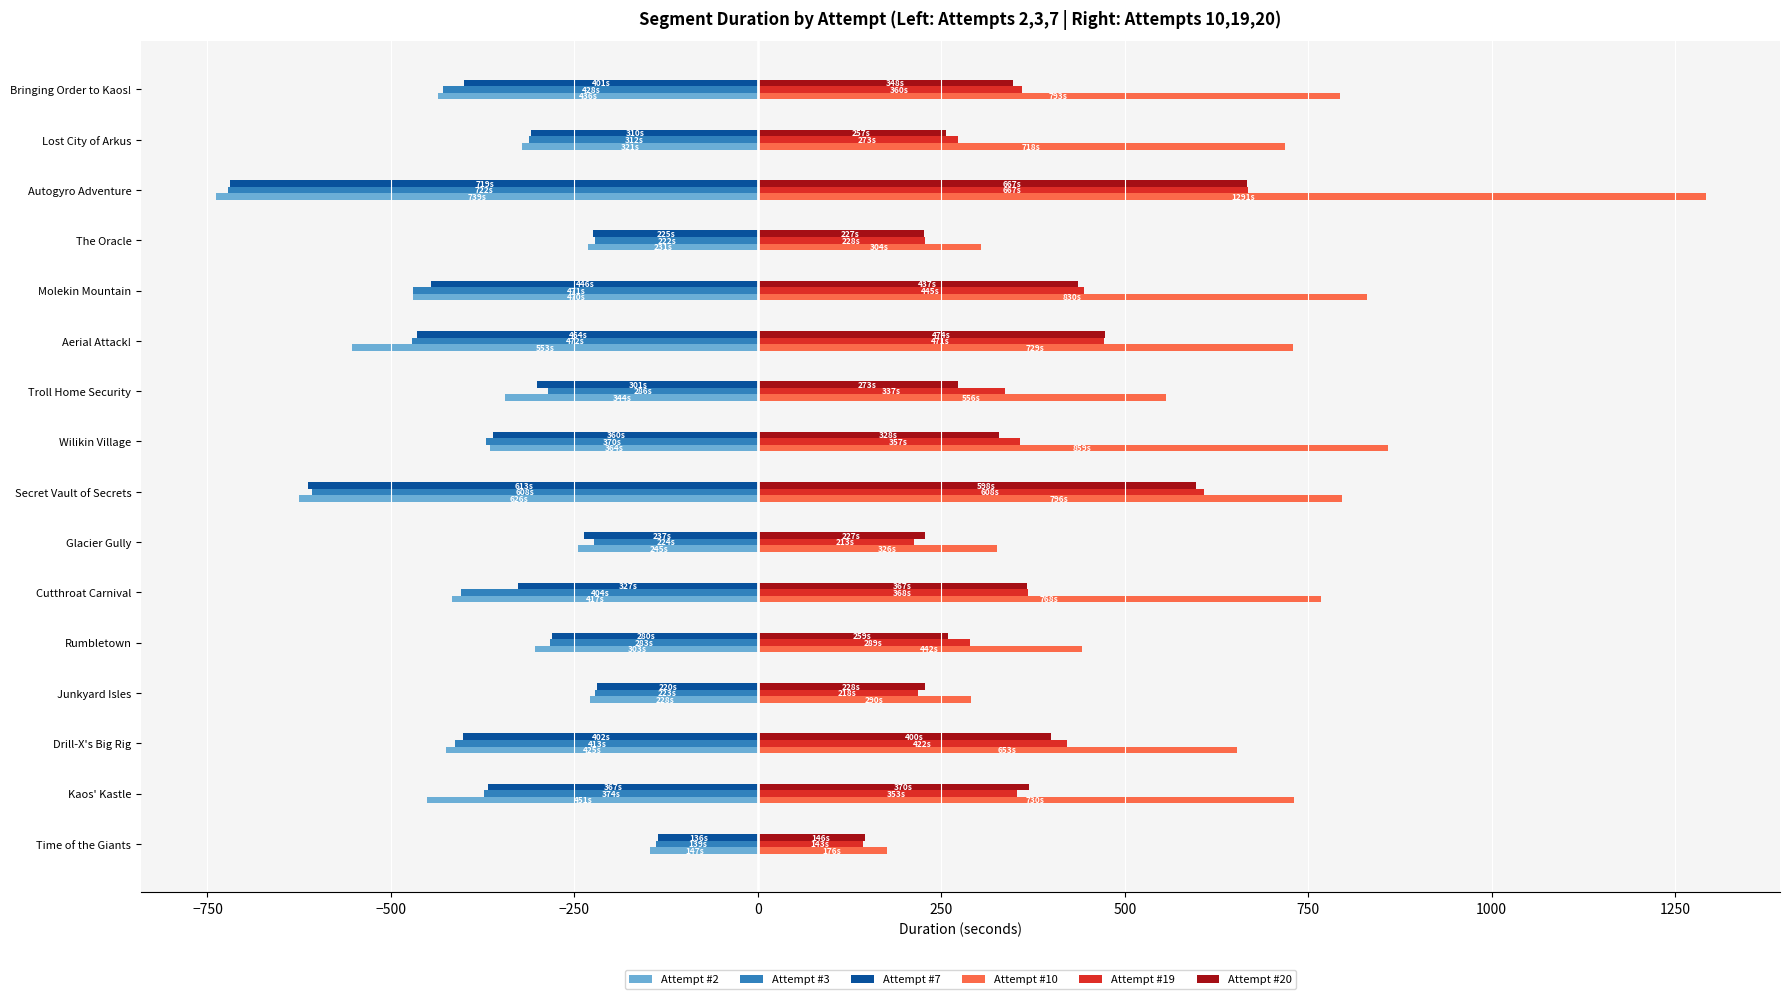

Which series has the largest total across all categories?

Attempt #10